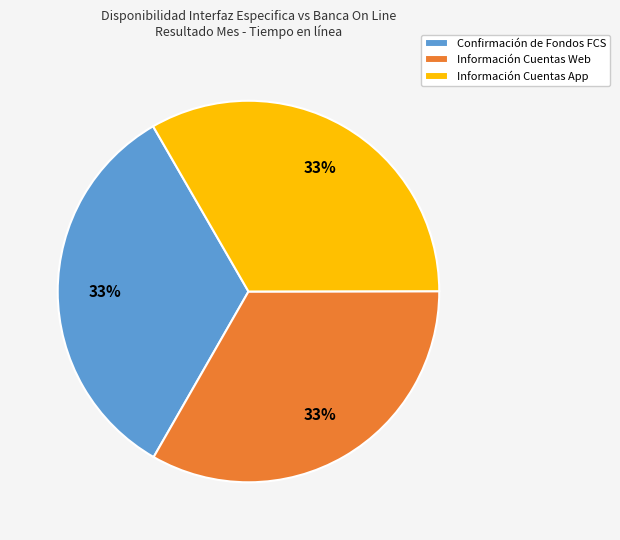

The Información Cuentas Web slice represents 47% of the pie. True or false?

False